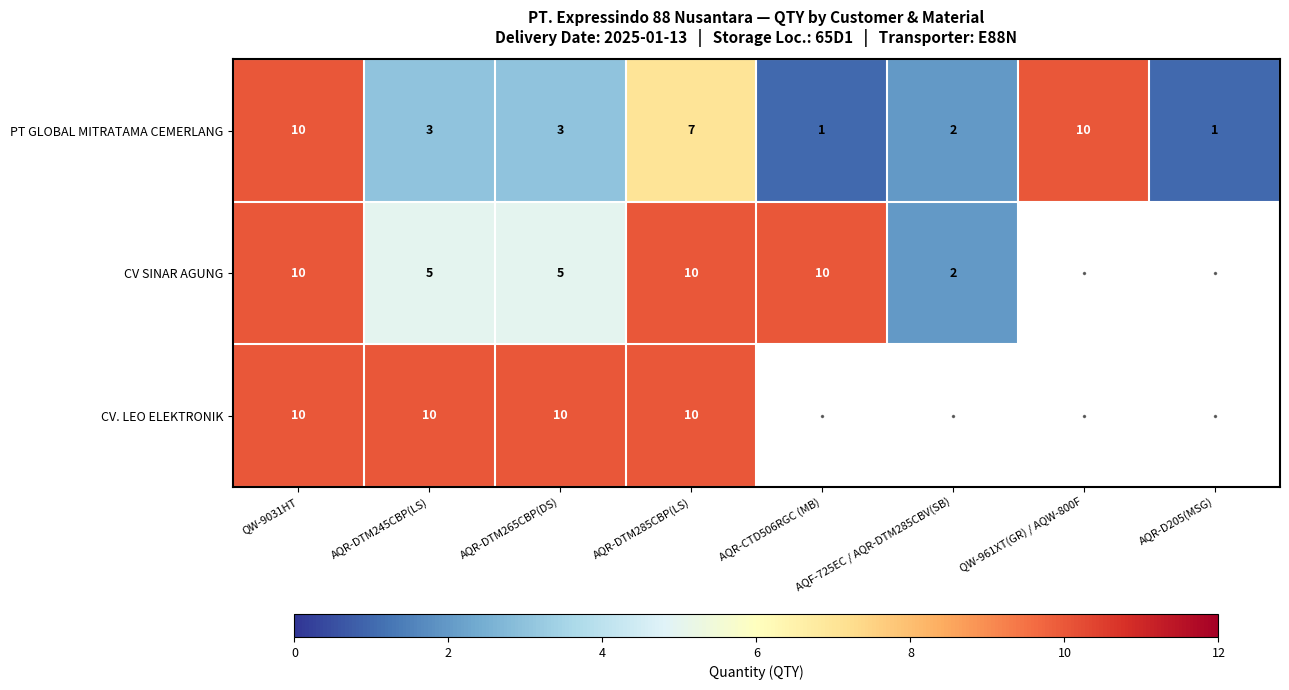

What is the greatest value displayed?

10.0